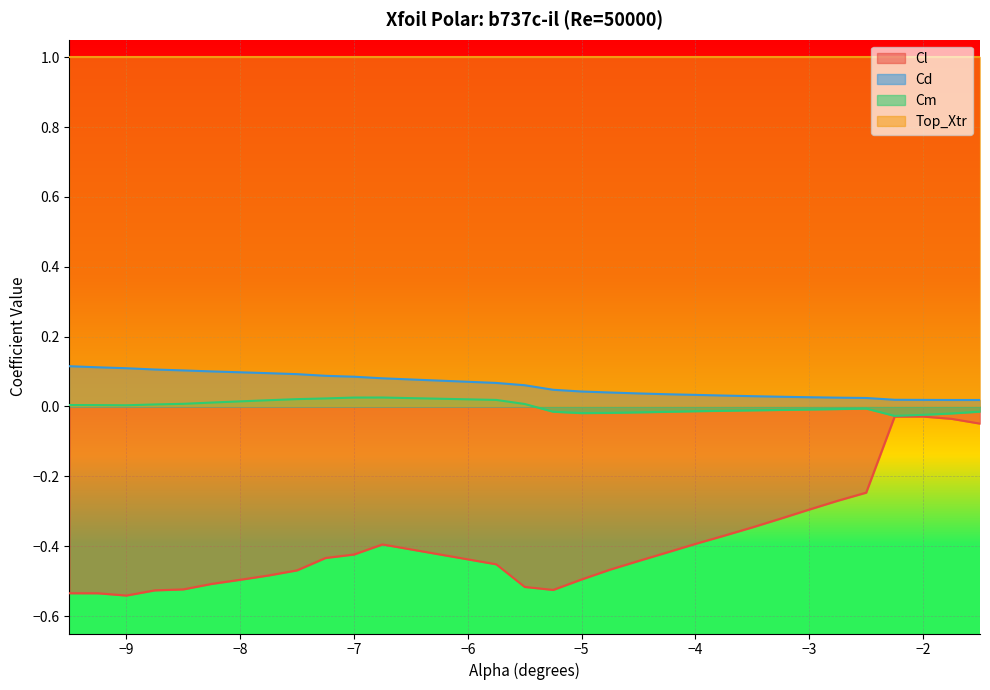

How many Cd values are between 0 and 1?

30